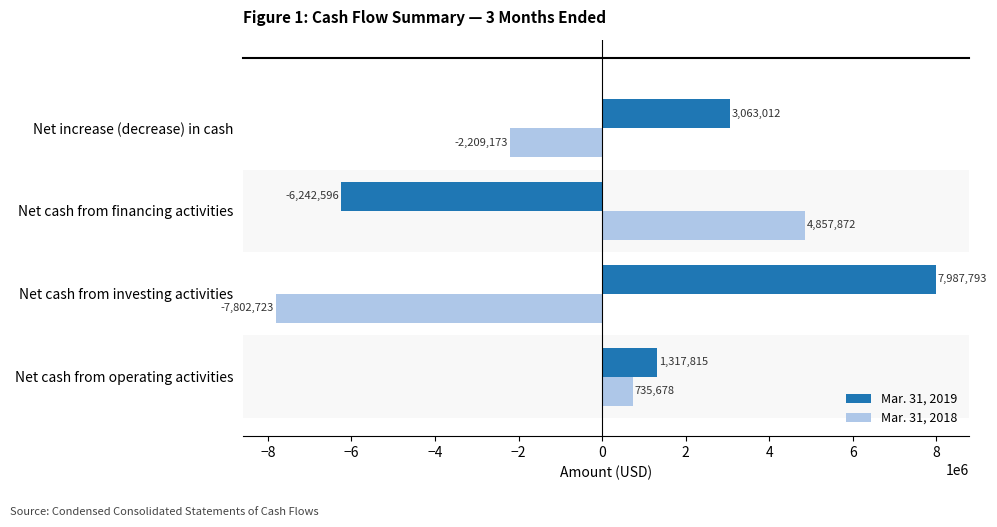

Is it true that Mar. 31, 2018 equals 4857872 at Net cash from financing activities?

True